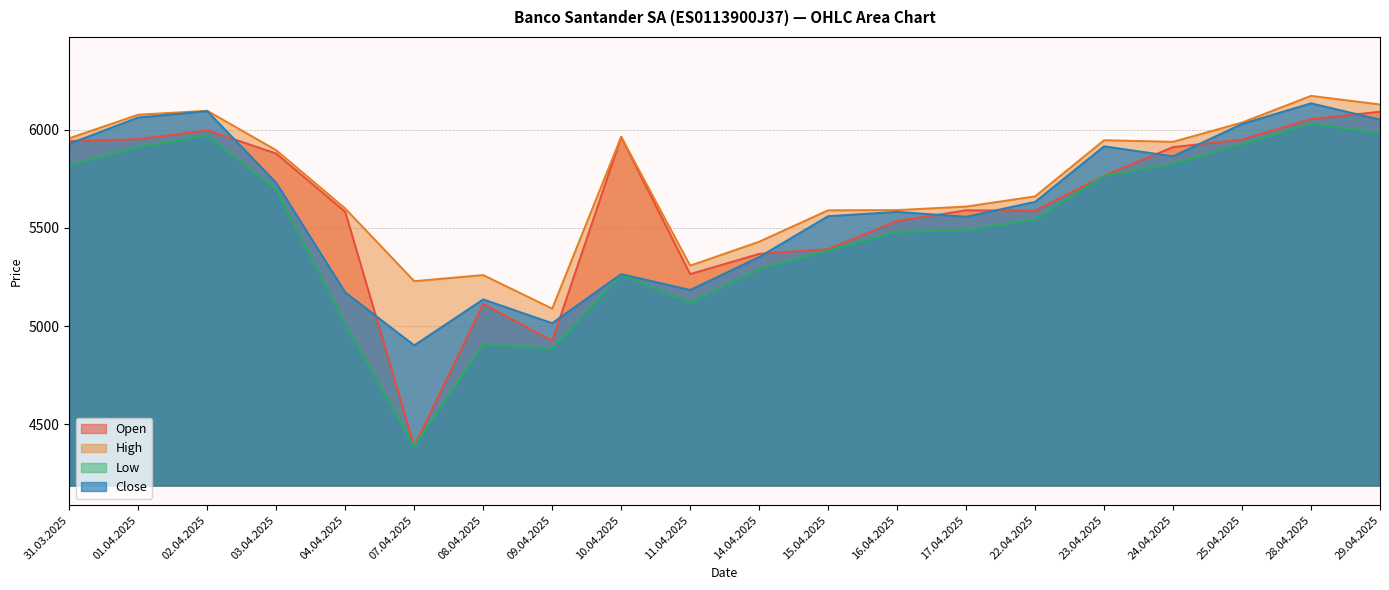

How many values in the Close series are below 5633?

10